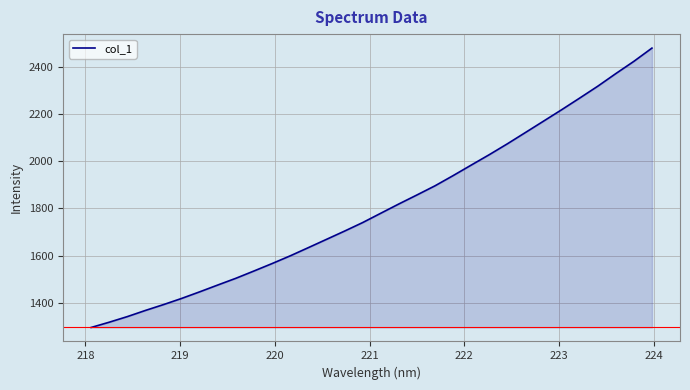

What is the minimum value shown in the chart?

1294.6